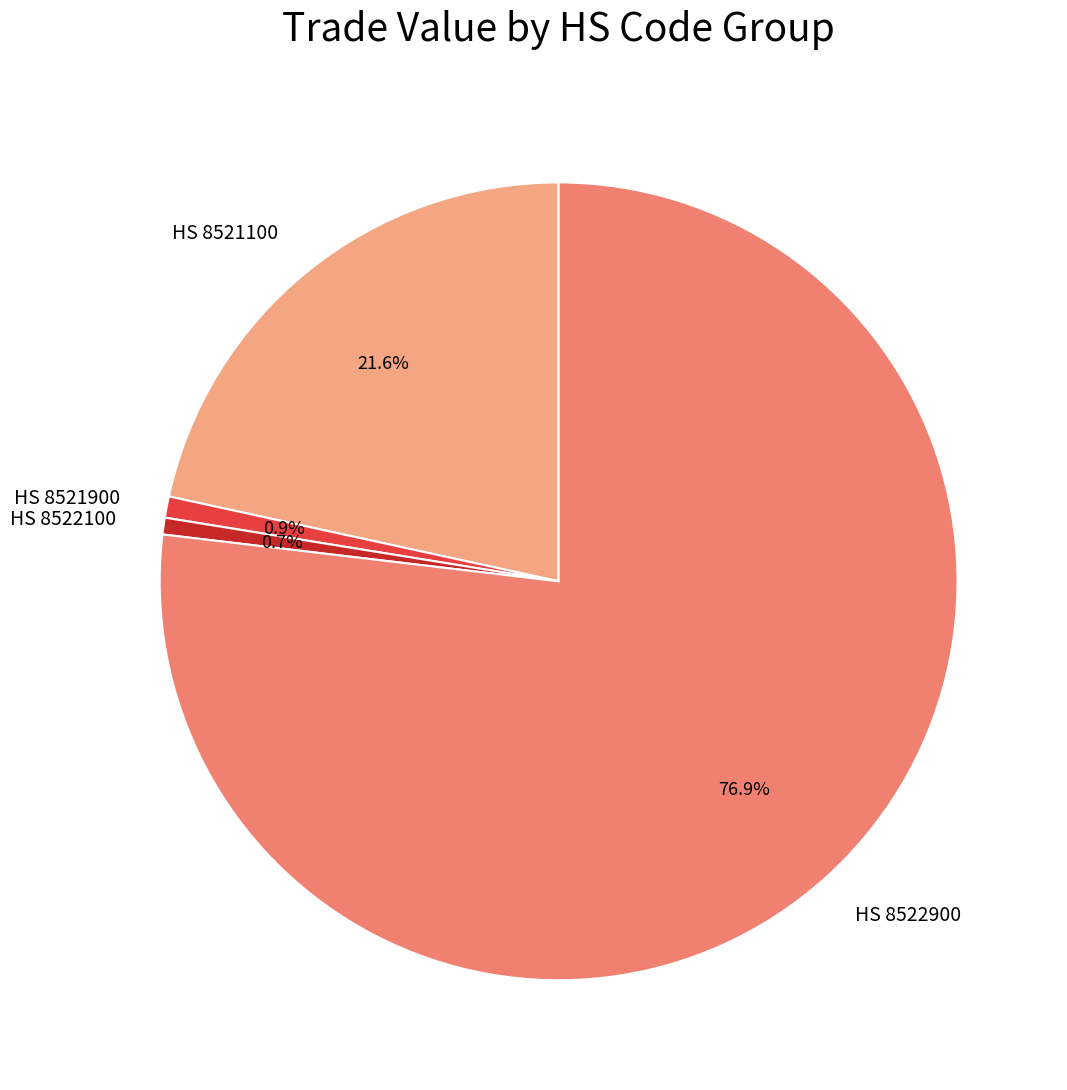

How many slices are in this pie chart?

4